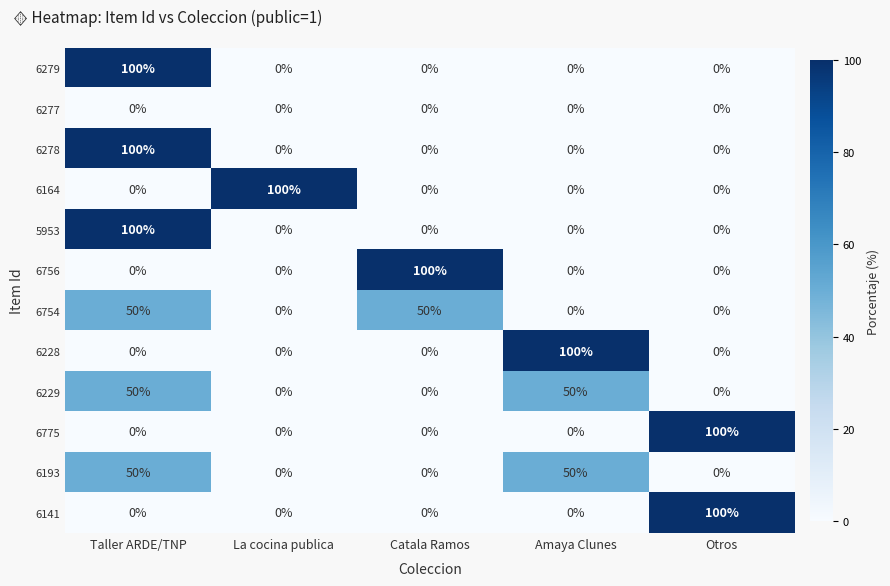

What is the difference between the maximum and minimum values in the 6775 series?

100